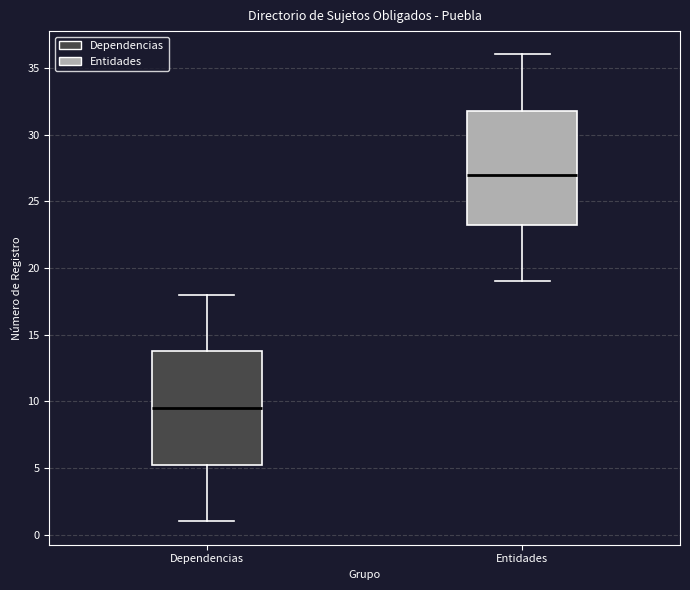

Where is the lower edge of the box for Entidades on the y-axis? The values are not printed on the chart, so give them approximately, as read against the axis.

23.5